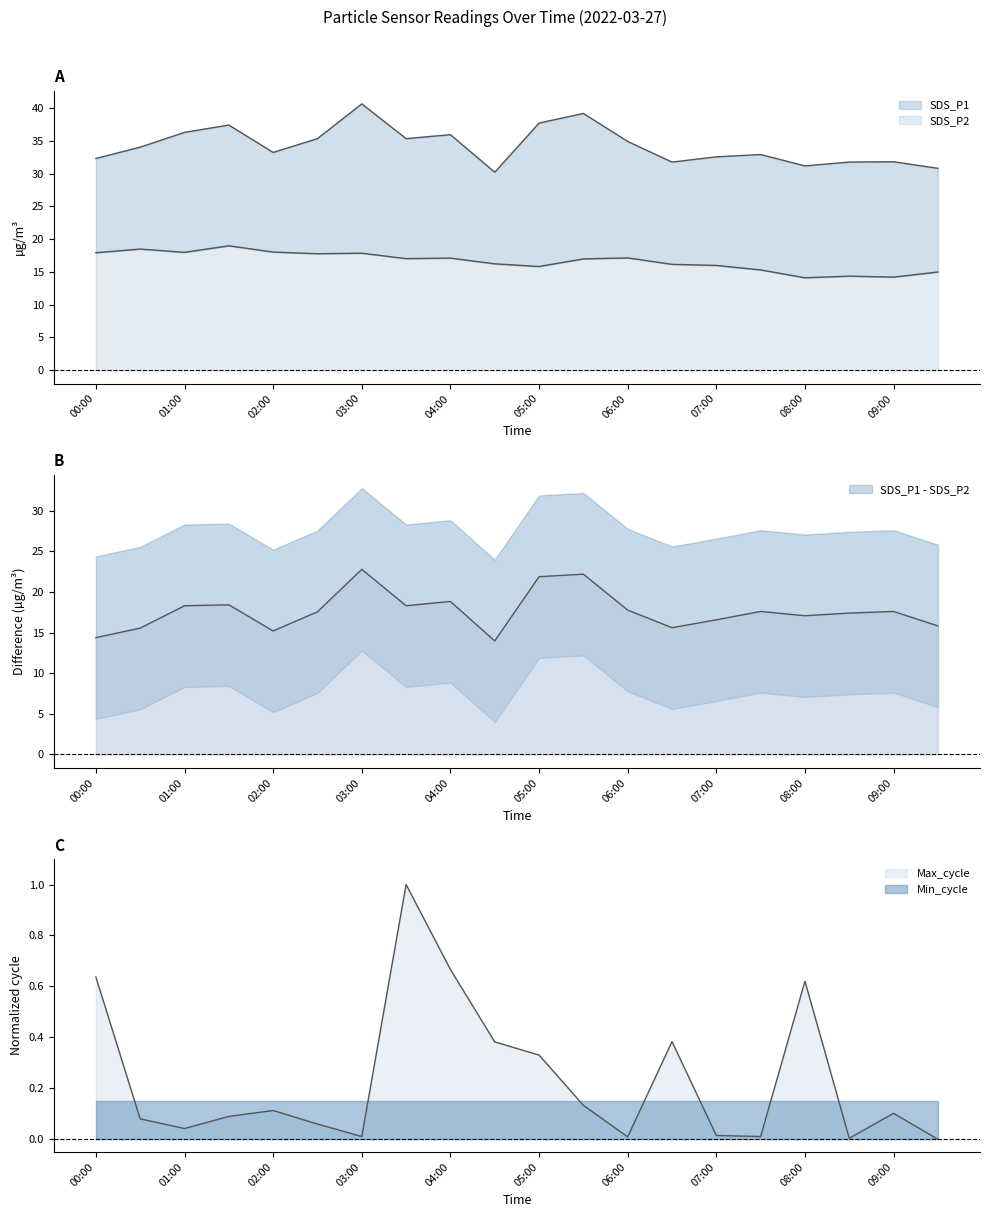

What is the difference between the maximum and minimum values in the SDS_P2 series?

4.9